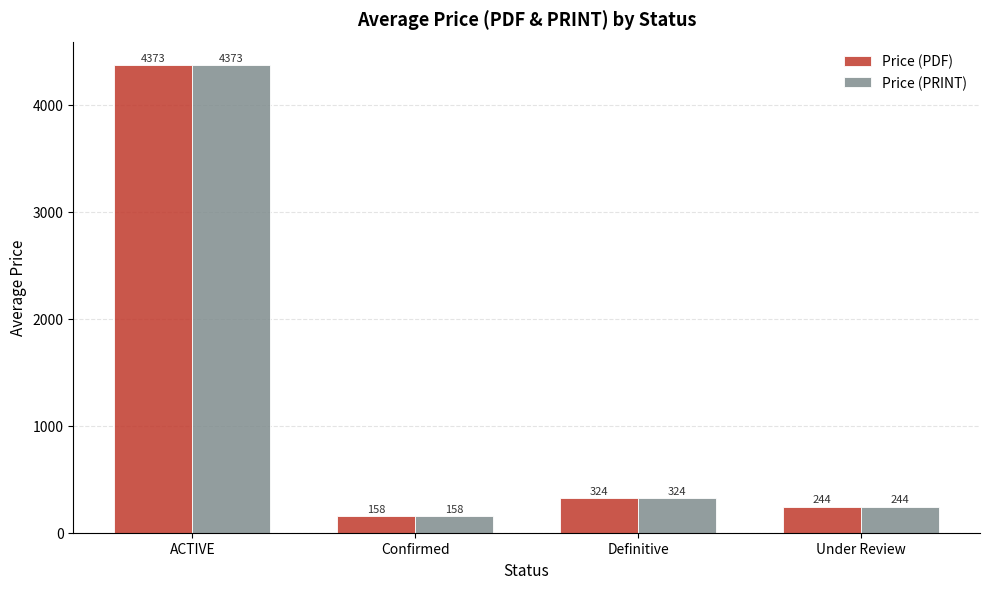

Where is Price (PRINT) nearest to the value 2265?

Definitive